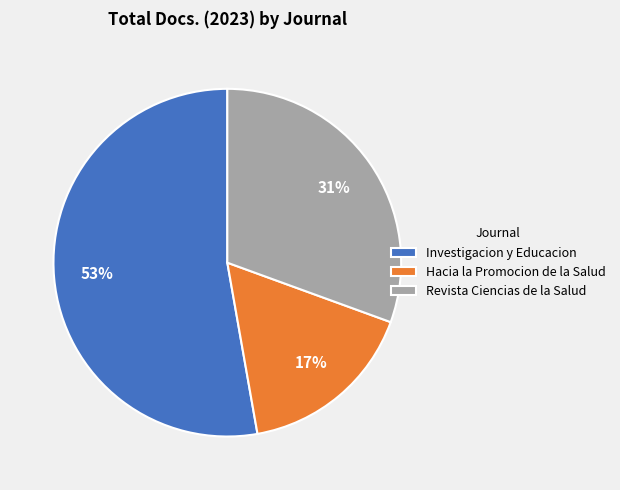

Is the sum of Investigacion y Educacion and Revista Ciencias de la Salud greater than half?

Yes